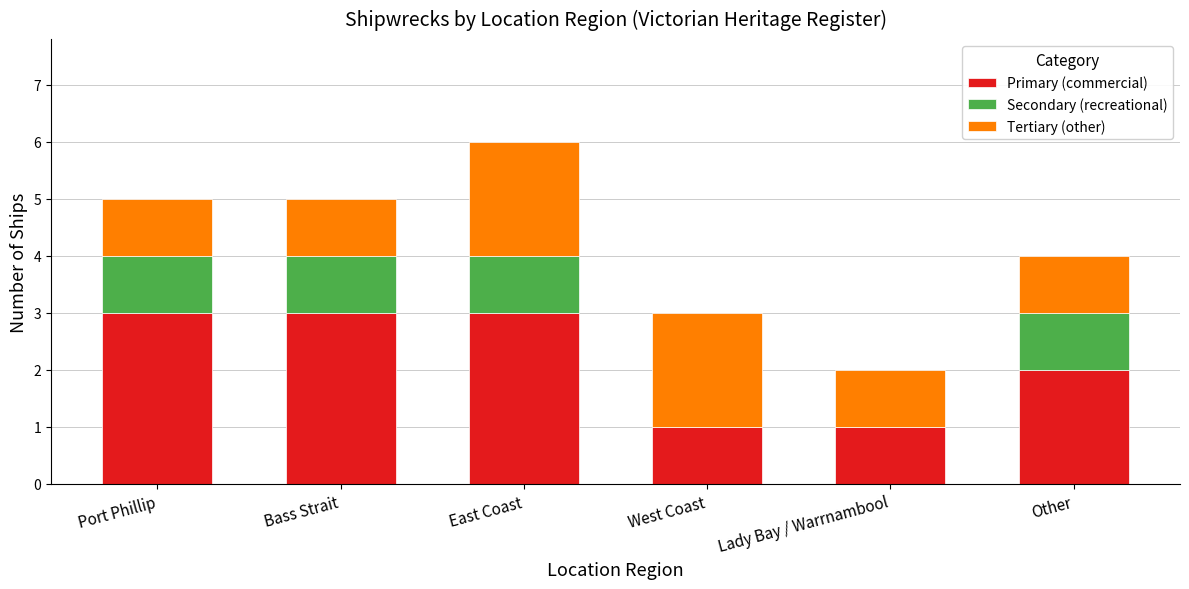

At which category is the sum across all series the highest?

East Coast